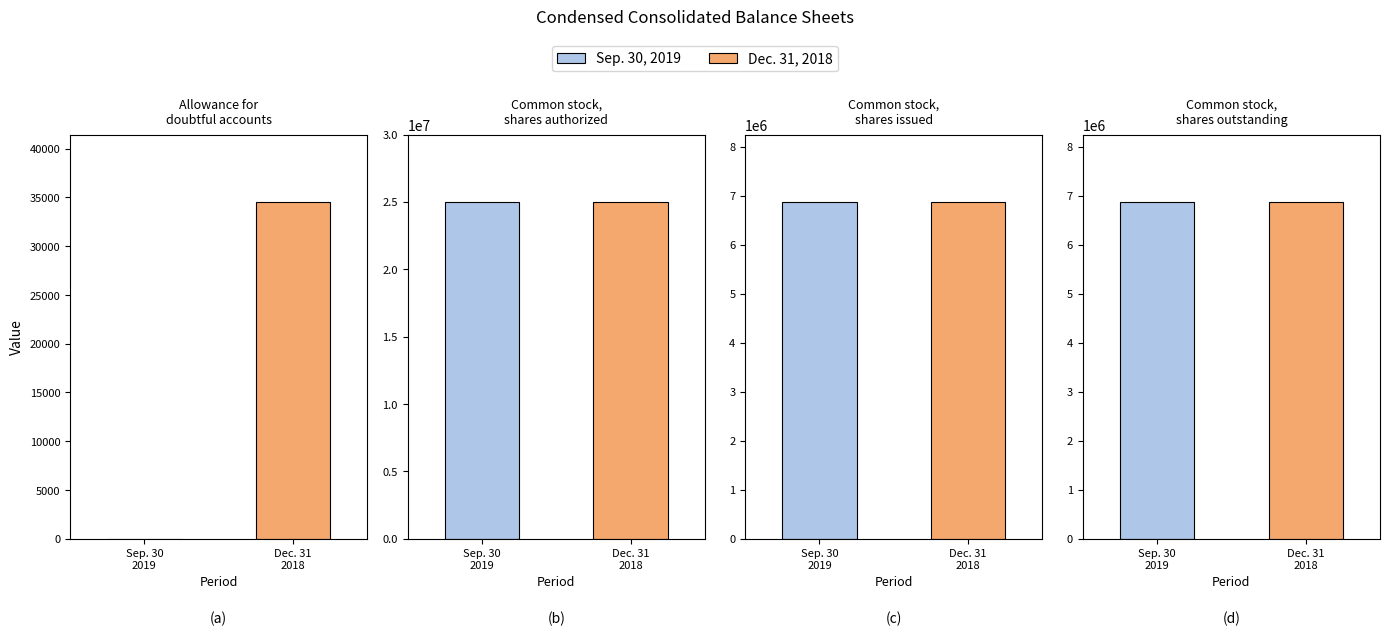

What is the value of the Sep. 30, 2019 bar at the 4th from the left?

6874679